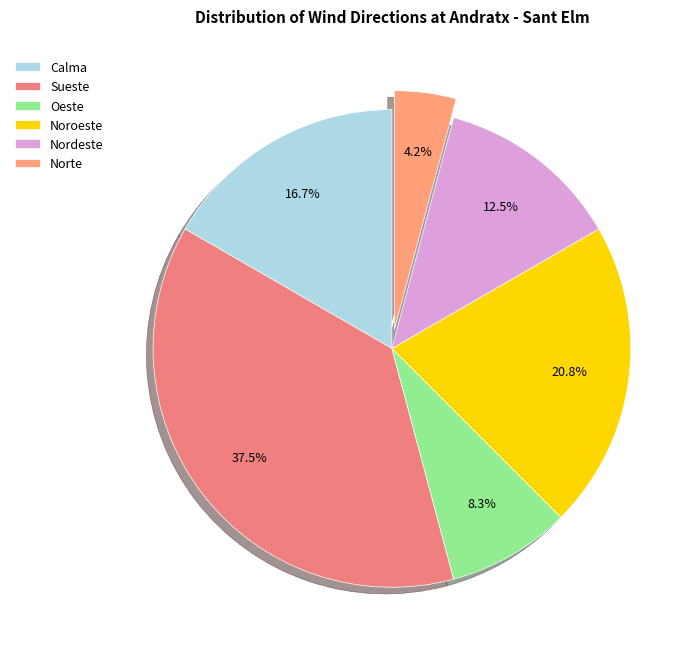

Is there a majority slice in this chart?

No